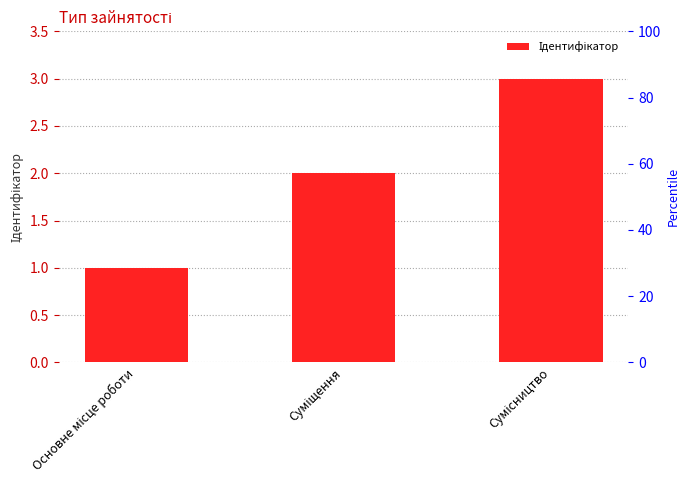

Where is the data nearest to the value 2?

Суміщення